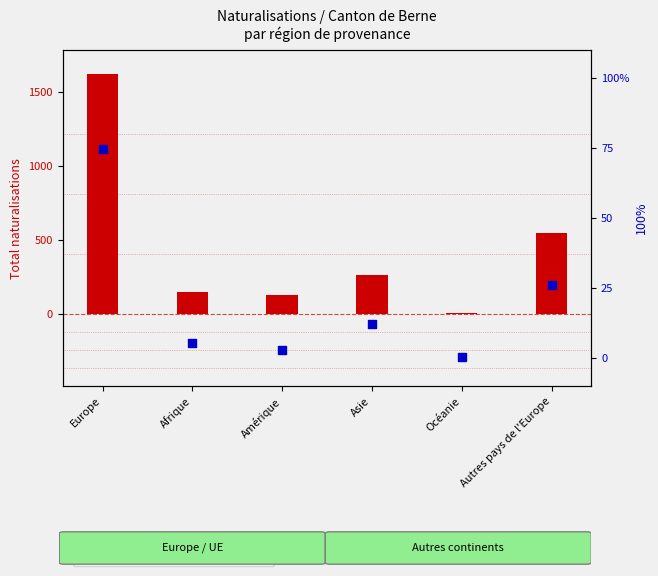

What are all the series names shown in the legend?

transformed count, percentile rank within the sample